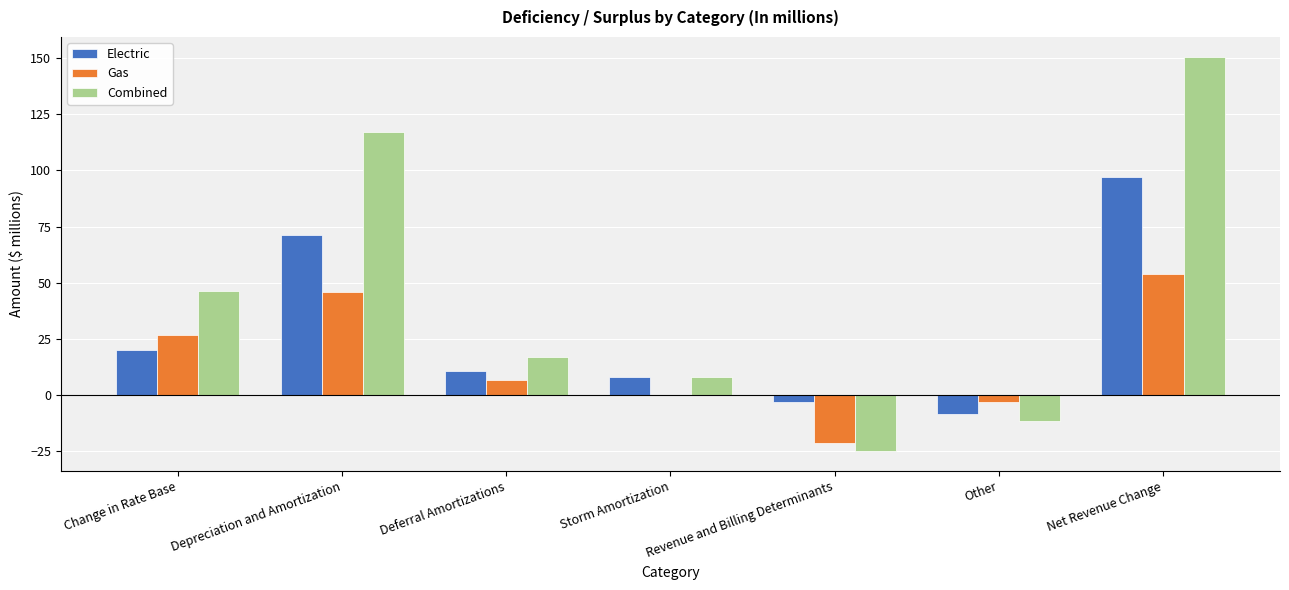

What is the sum of all Electric values?

194.2